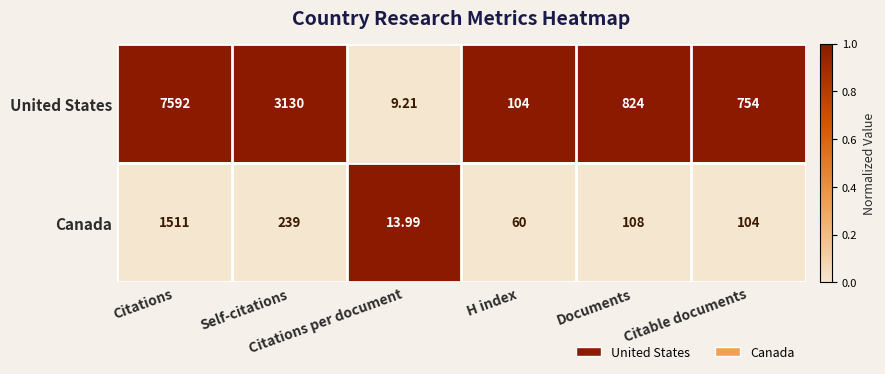

How many series are shown in this chart?

2